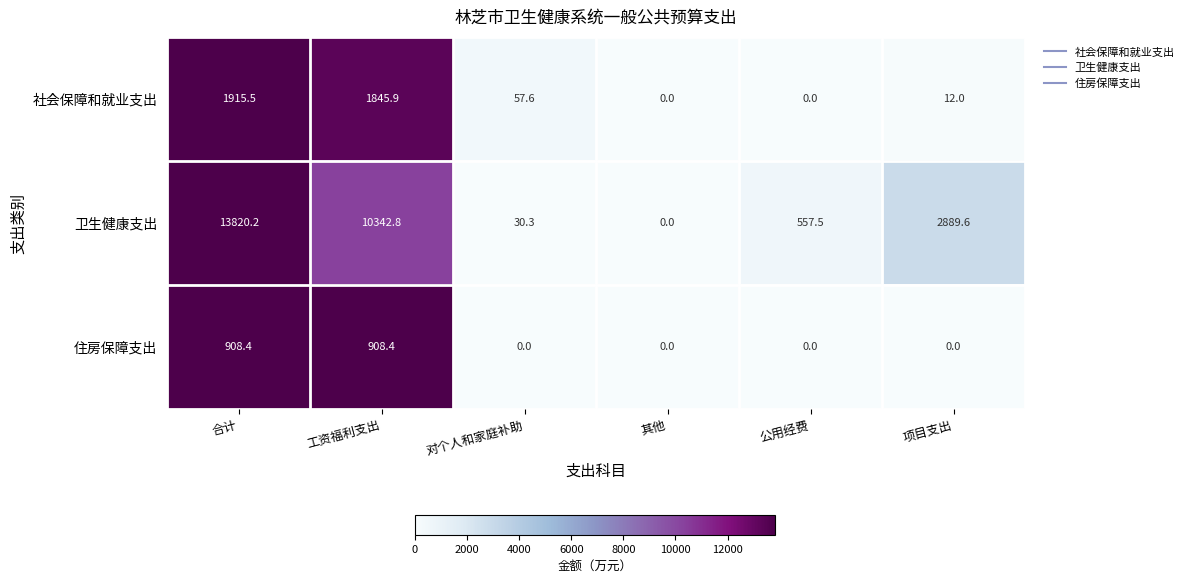

Read the 卫生健康支出 value at 项目支出.

2889.6